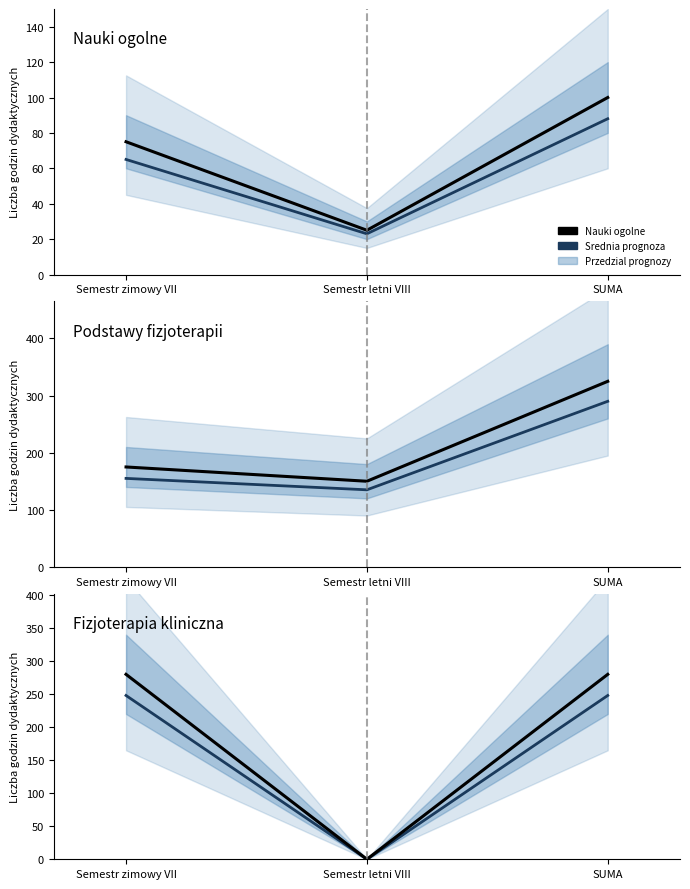

Which series changed the most between Semestr zimowy VII and SUMA?

Podstawy fizjoterapii